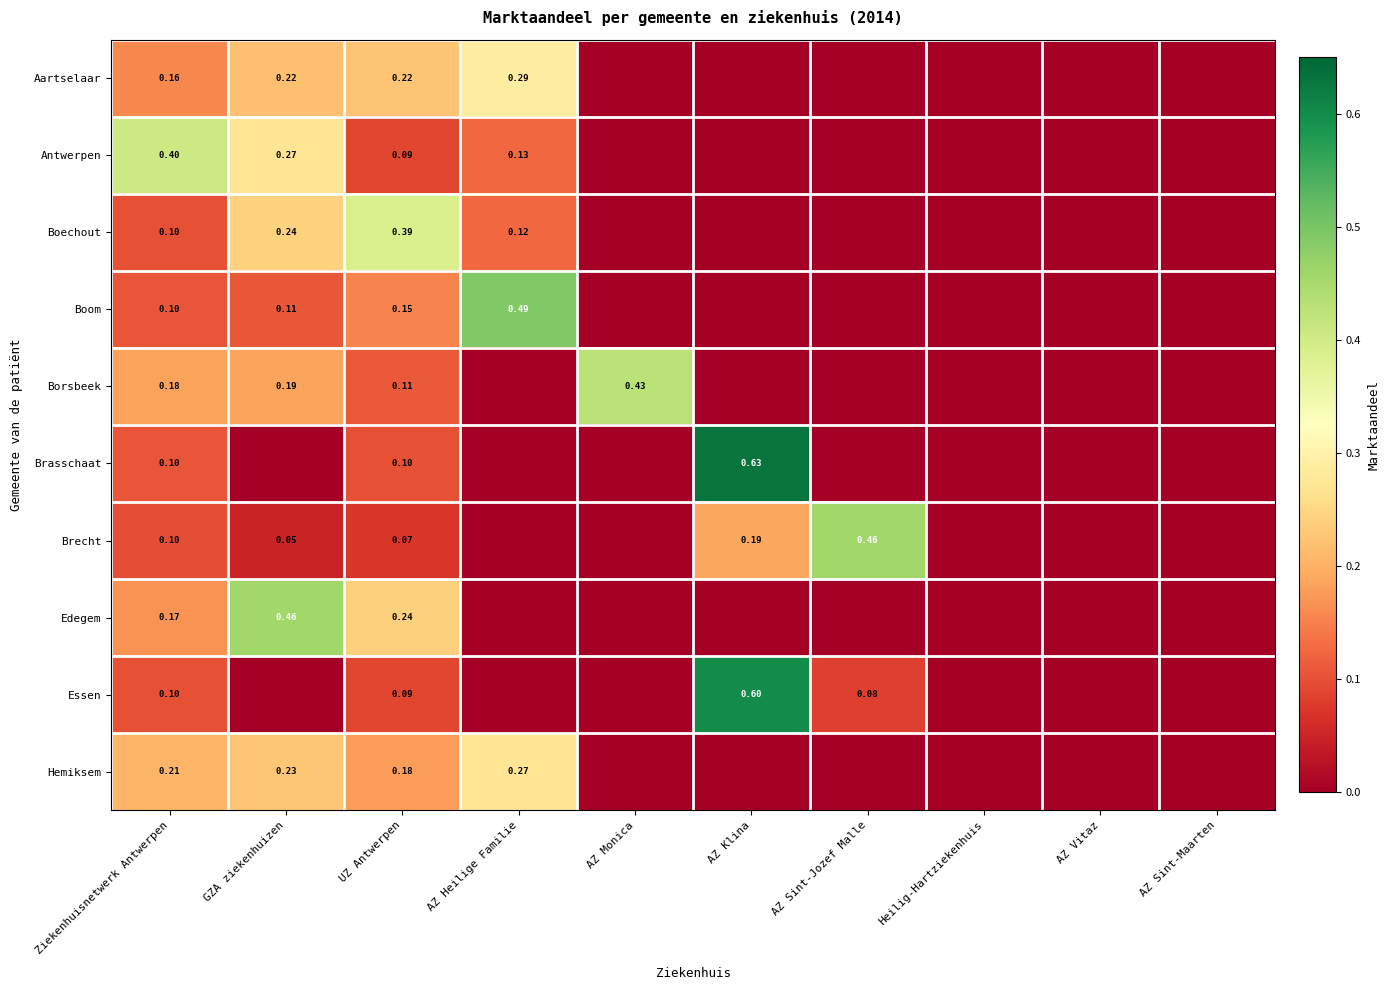

List the series in order of their peak value, highest first.

Brasschaat, Essen, Boom, Edegem, Brecht, Borsbeek, Antwerpen, Boechout, Aartselaar, Hemiksem